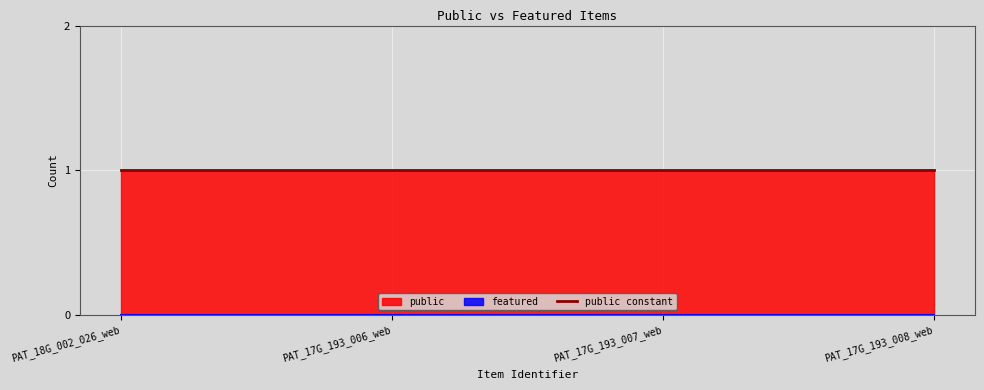

True or false: featured and public cross at least once.

False